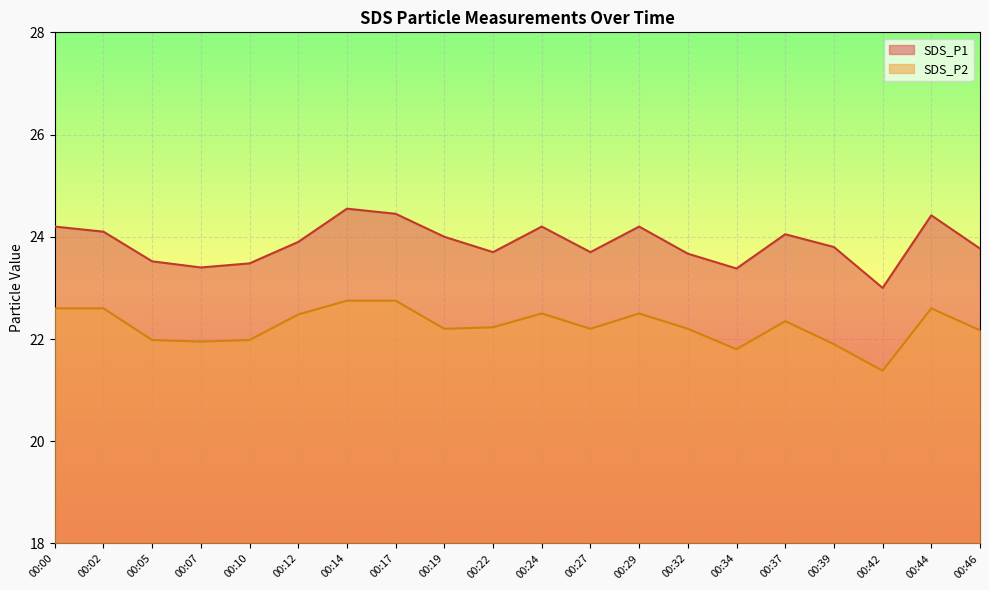

True or false: SDS_P1 and SDS_P2 intersect in this chart.

False